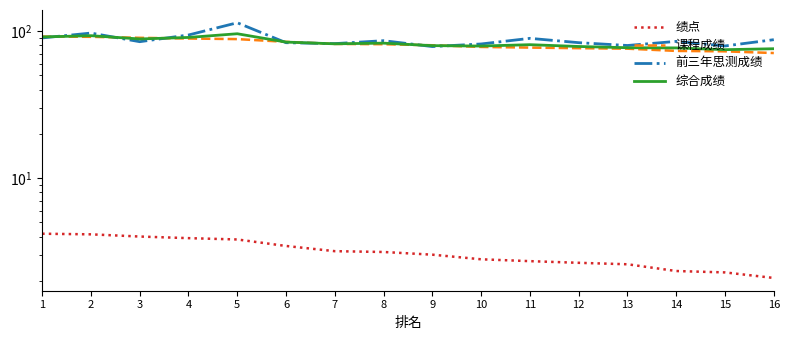

How many lines are shown in the chart?

4